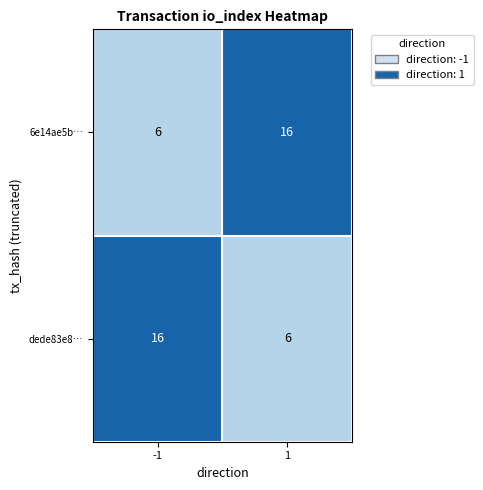

Rank the series at -1 from highest to lowest value.

dede83e8…, 6e14ae5b…